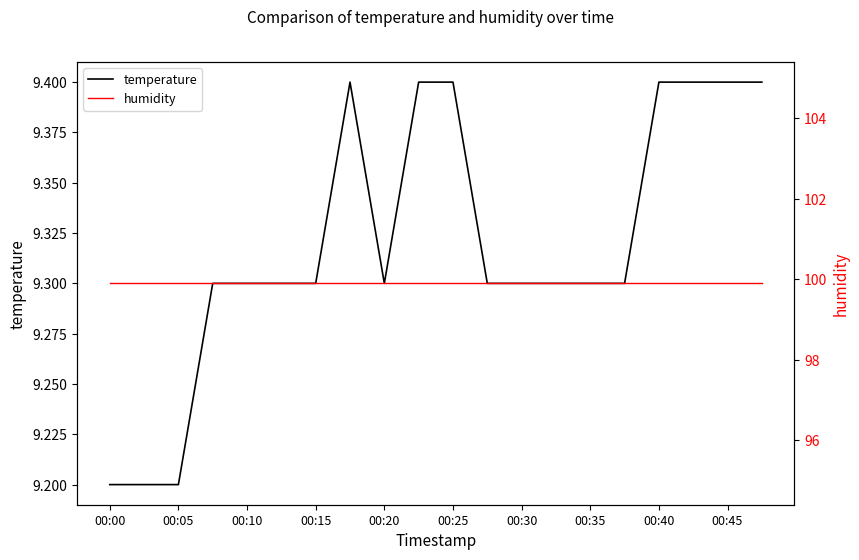

What is the label of the 1st point from the left?

00:00